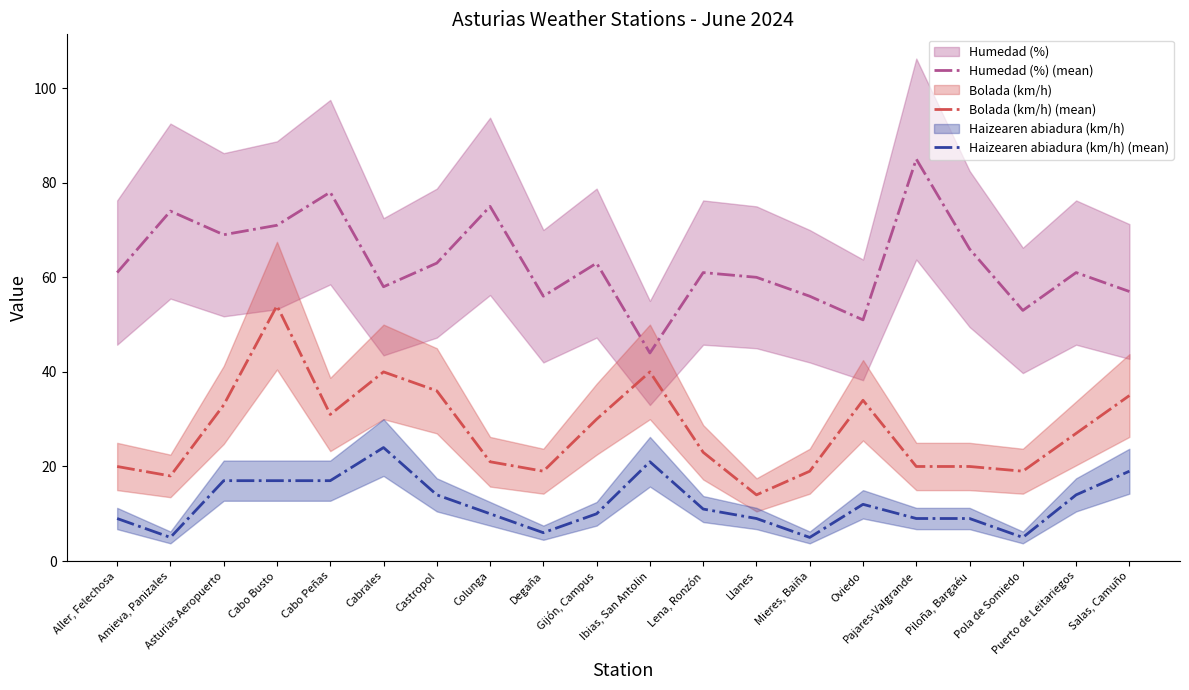

What is the highest value of the Humedad (%) (mean) series?

85